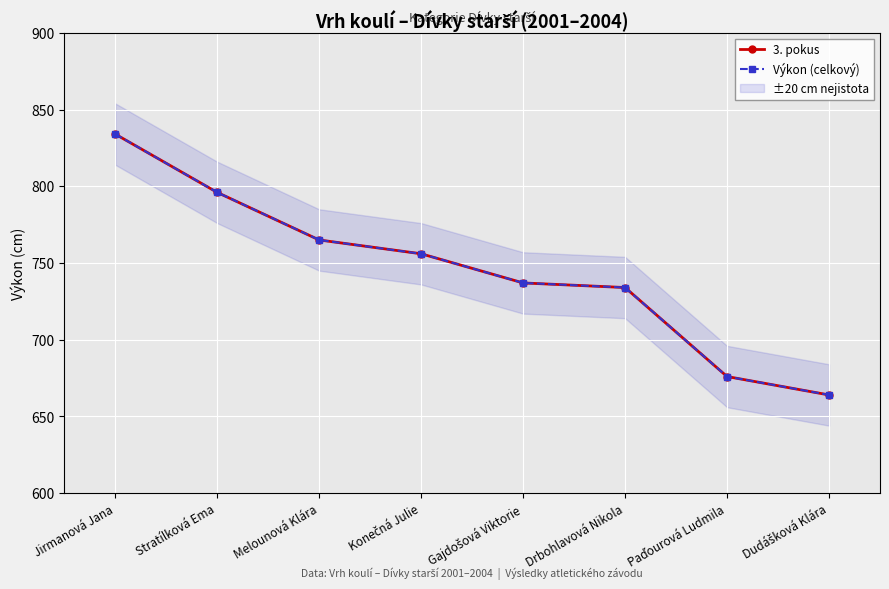

The value of 3. pokus at Drbohlavová Nikola is 1097. True or false?

False